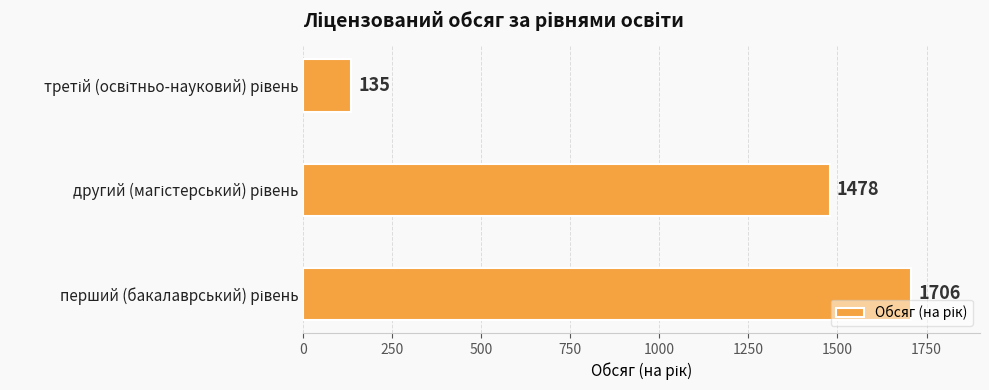

Count the values in the range 135 to 1706.

3